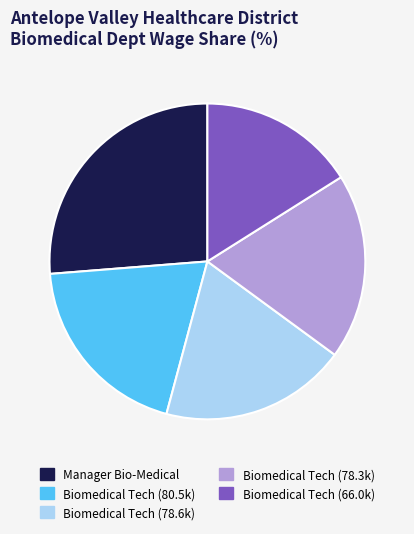

The Manager Bio-Medical slice represents 26% of the pie. True or false?

True